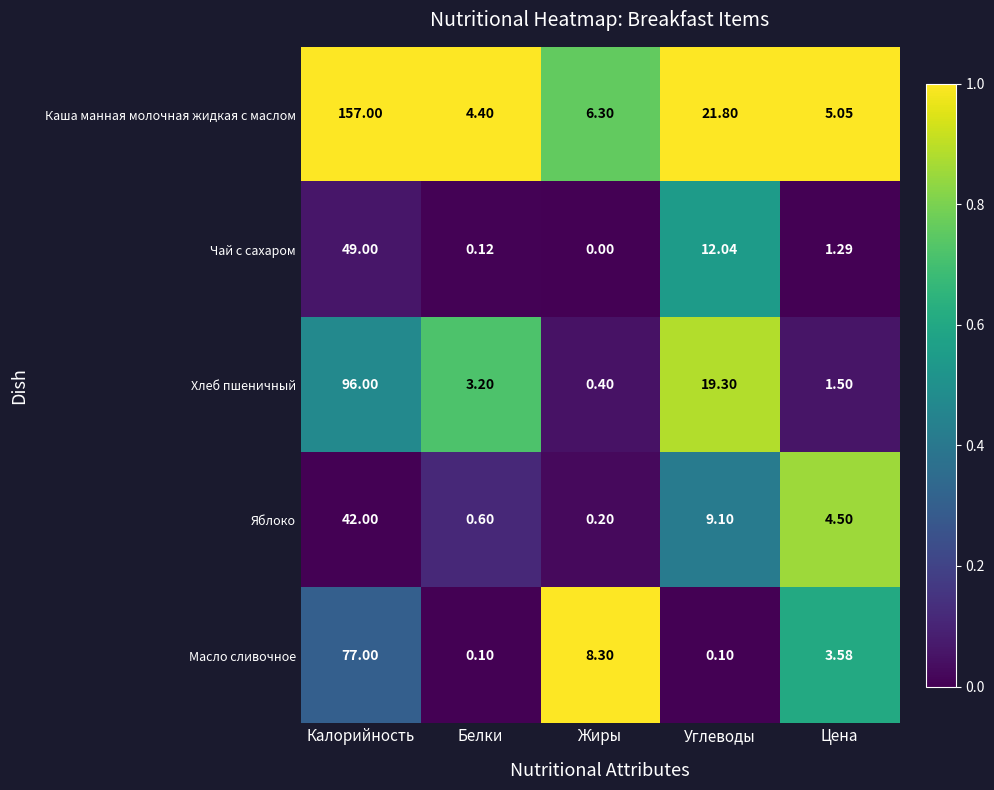

List the series in order of their peak value, highest first.

Каша манная молочная жидкая с маслом, Хлеб пшеничный, Масло сливочное, Чай с сахаром, Яблоко